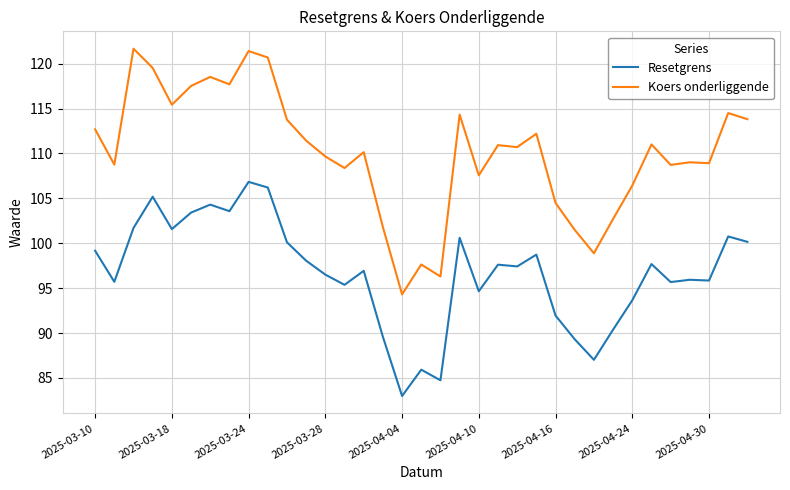

Which series has the largest total across all categories?

Koers onderliggende